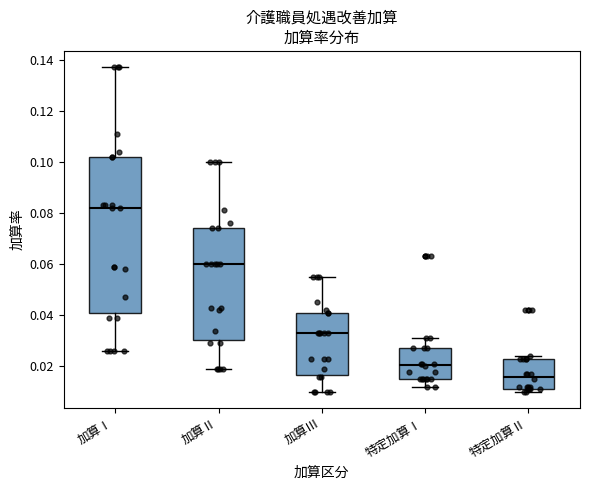

Reading left to right, read every box against the y-axis: the position of its median line, the range the box covers, and the ends of its whiskers. The values are not printed on the chart, so give them approximately, as read against the axis.

加算Ⅰ: median 0.082, box 0.042 to 0.102, whiskers 0.026 to 0.138
加算Ⅱ: median 0.060, box 0.030 to 0.074, whiskers 0.020 to 0.100
加算Ⅲ: median 0.034, box 0.016 to 0.042, whiskers 0.010 to 0.056
特定加算Ⅰ: median 0.020, box 0.016 to 0.028, whiskers 0.012 to 0.032
特定加算Ⅱ: median 0.016, box 0.012 to 0.024, whiskers 0.010 to 0.024 (just above the box's upper edge)